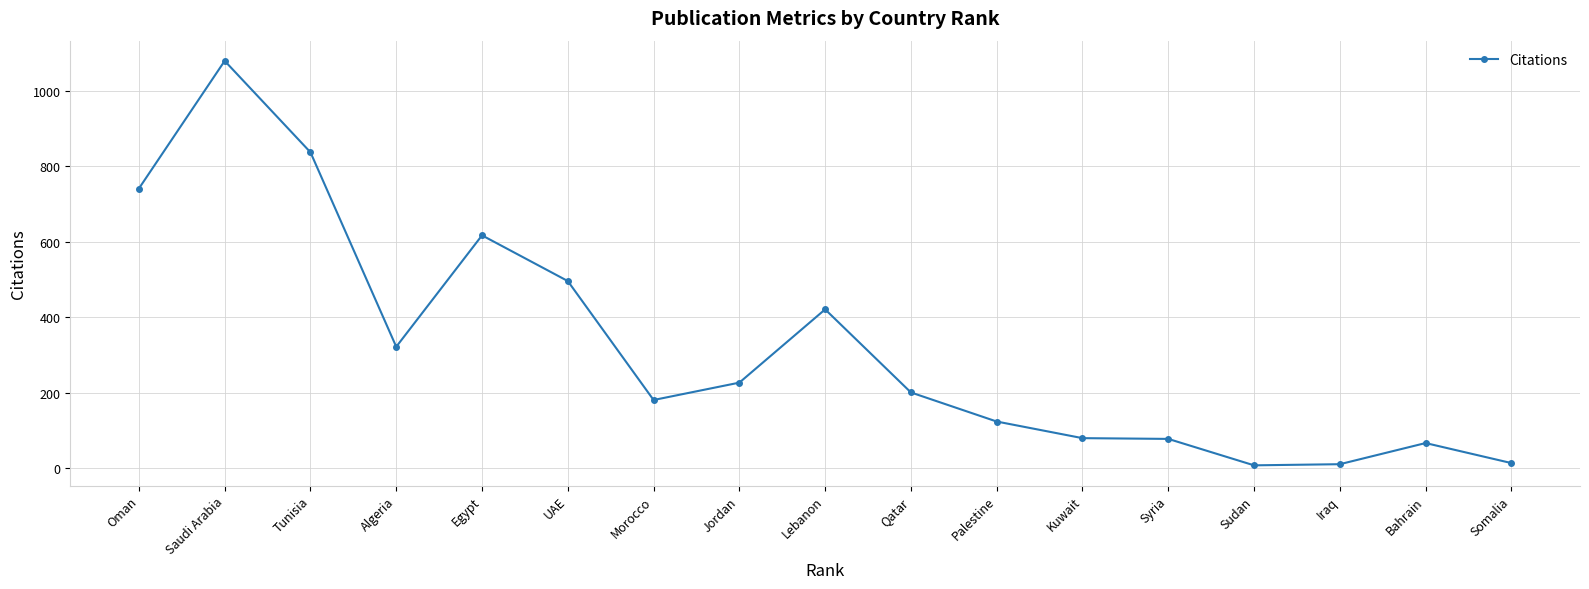

Which category has the highest value across all series?

Saudi Arabia